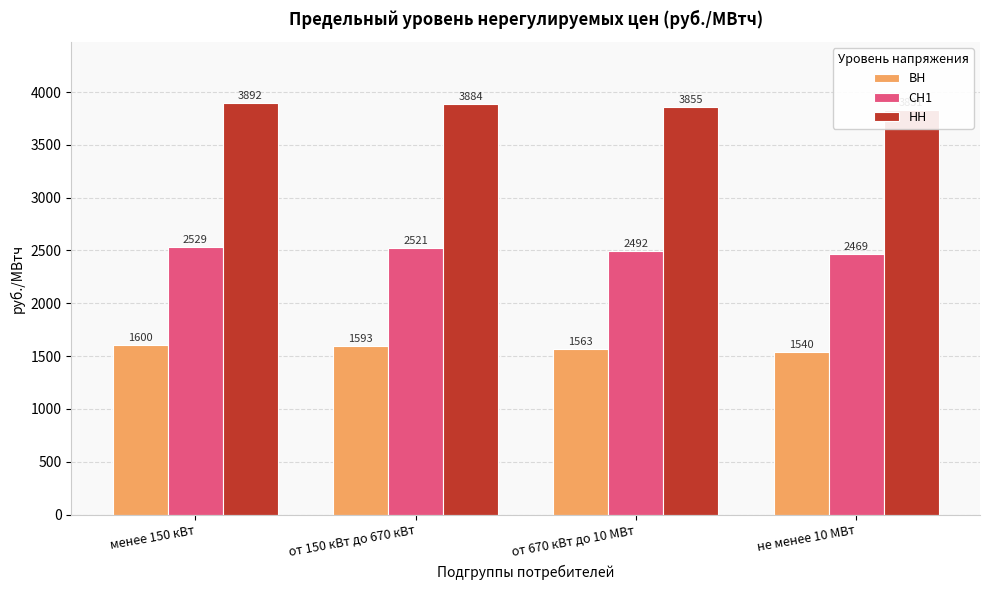

How many series are shown in this chart?

3